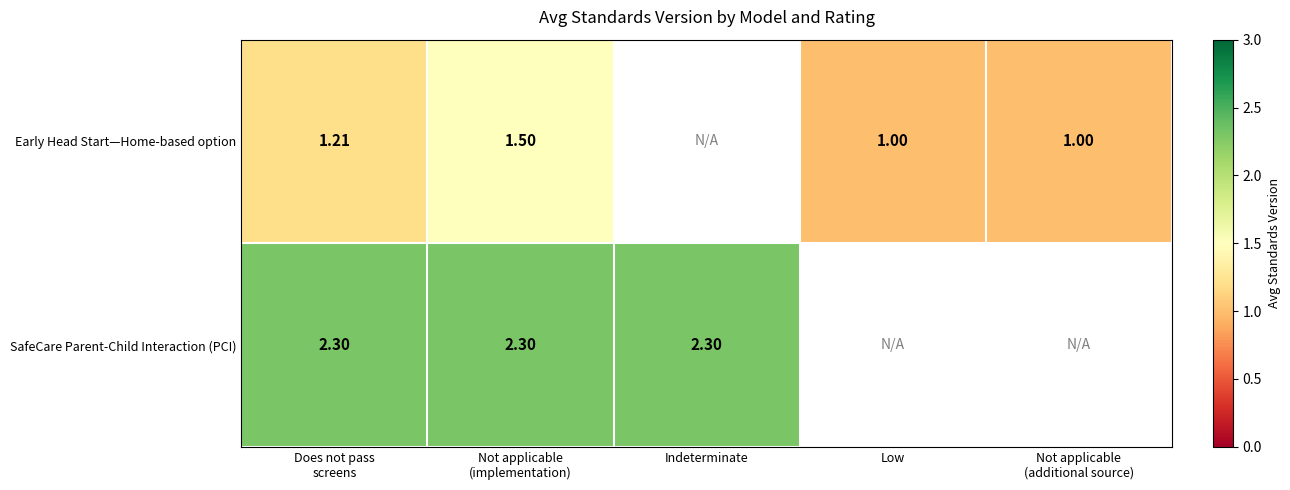

How many categories are shown in the chart?

5